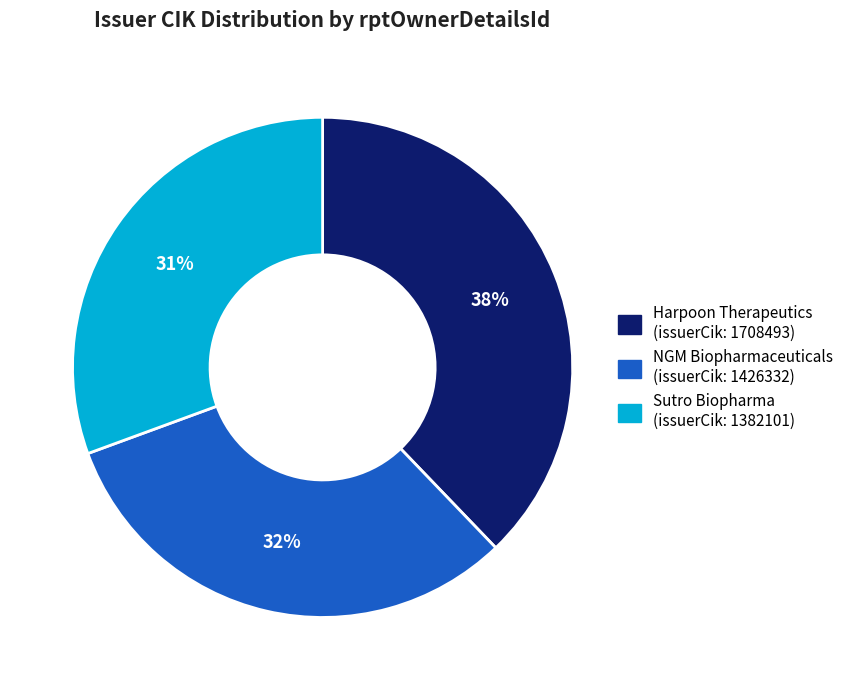

To the nearest percent, what is the average slice percentage?

33%